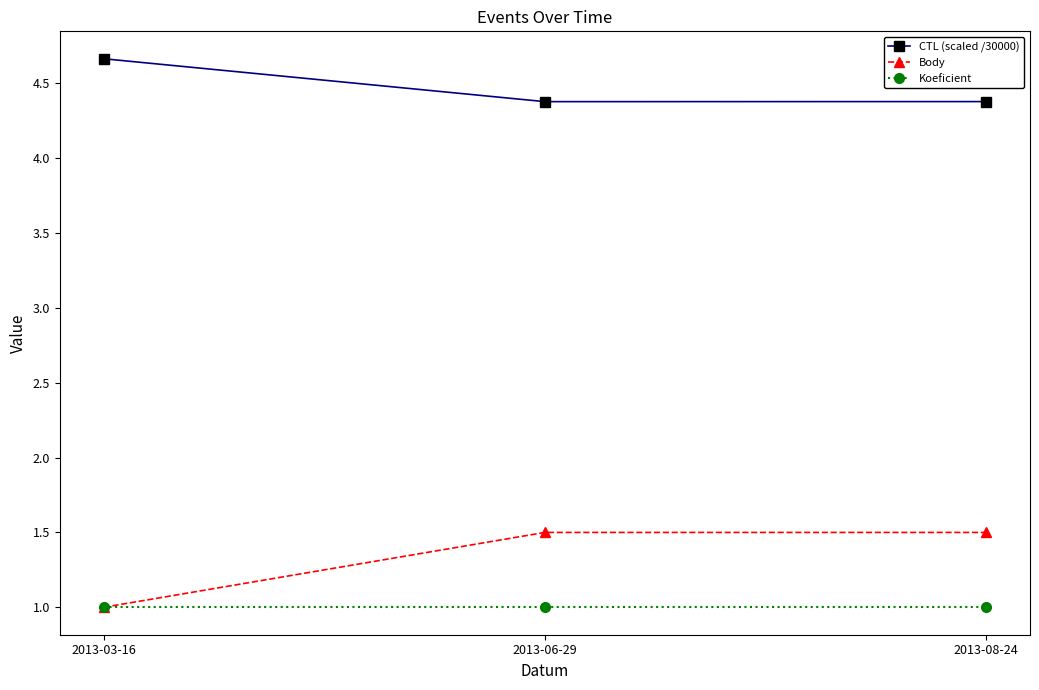

Rank the series by their maximum value, from highest to lowest.

CTL (scaled /30000), Body, Koeficient